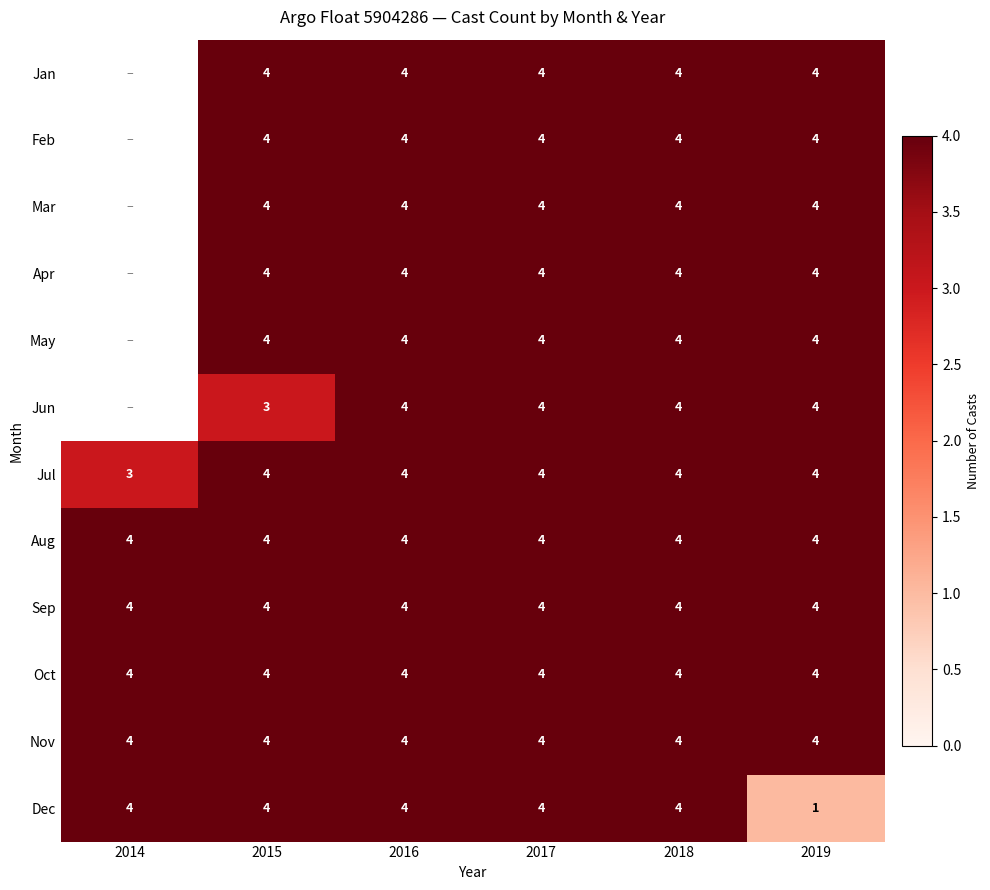

What is the sum of the May values at 2015 and 2018?

8